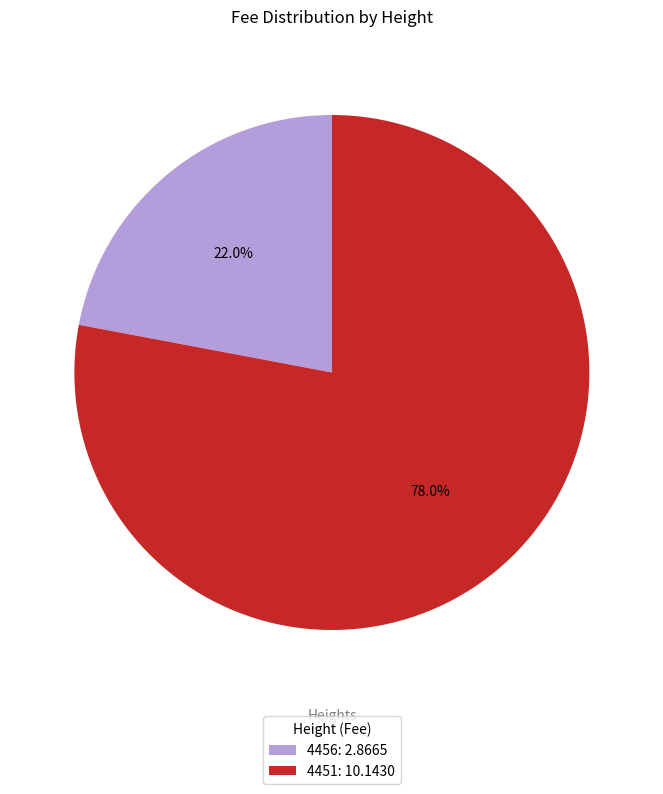

Is there a majority slice in this chart?

Yes